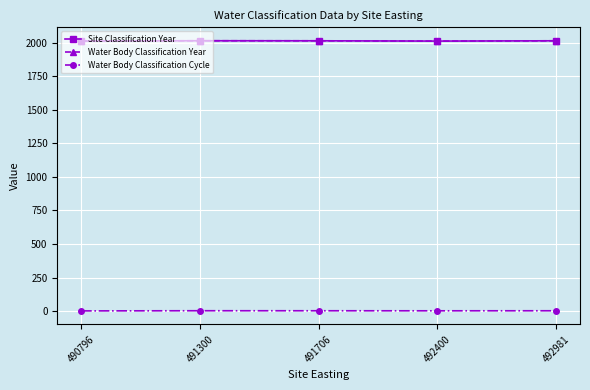

At which category does Site Classification Year reach its first local valley?

492400